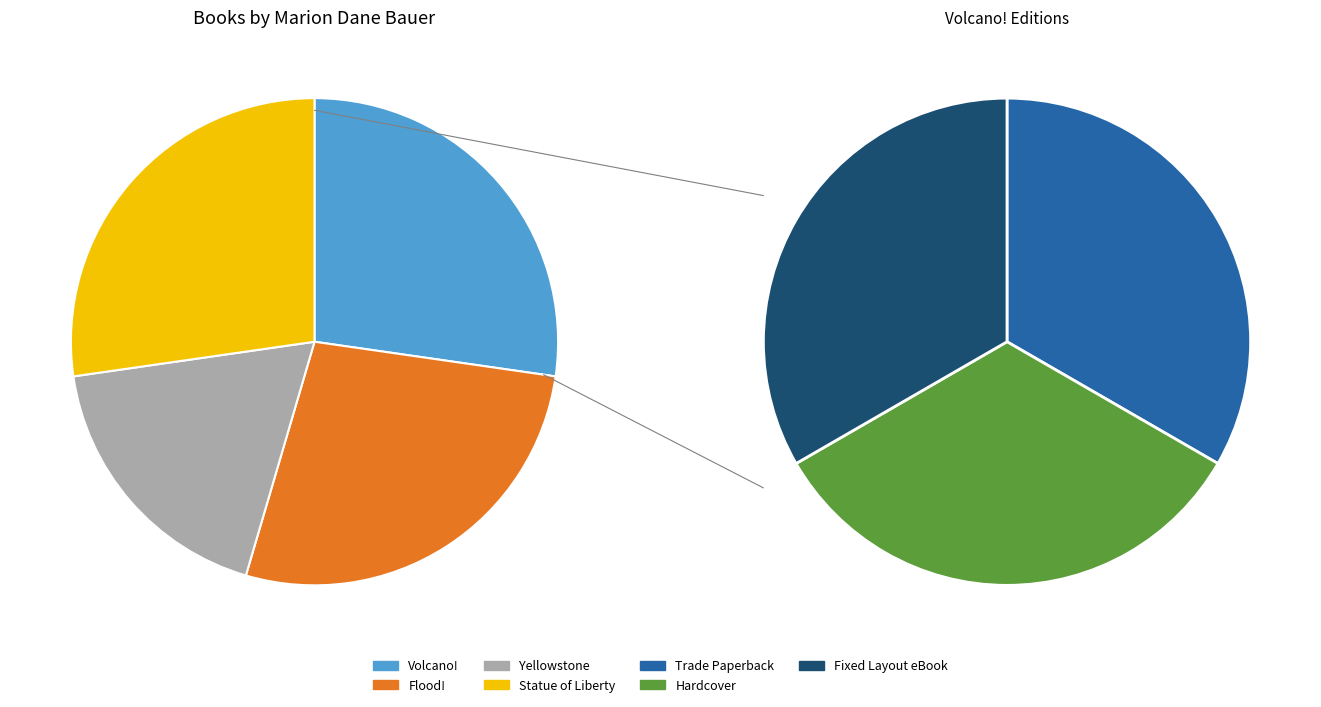

To the nearest percent, what is the difference between the Yellowstone and Volcano! slice percentages?

9%